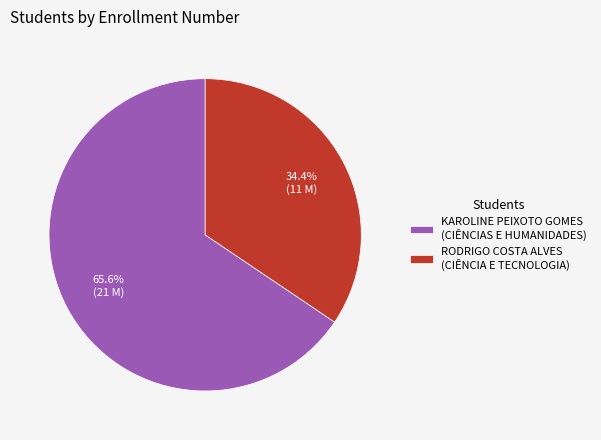

Which has a higher value, RODRIGO COSTA ALVES (CIÊNCIA E TECNOLOGIA) or KAROLINE PEIXOTO GOMES (CIÊNCIAS E HUMANIDADES)?

KAROLINE PEIXOTO GOMES (CIÊNCIAS E HUMANIDADES)